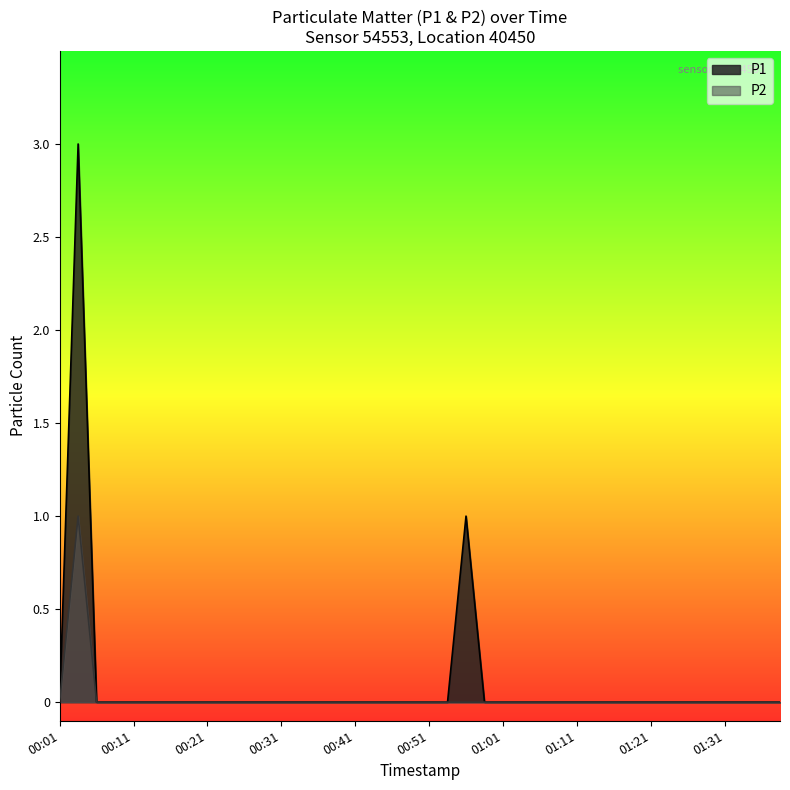

Rank the series by their maximum value, from highest to lowest.

P1, P2